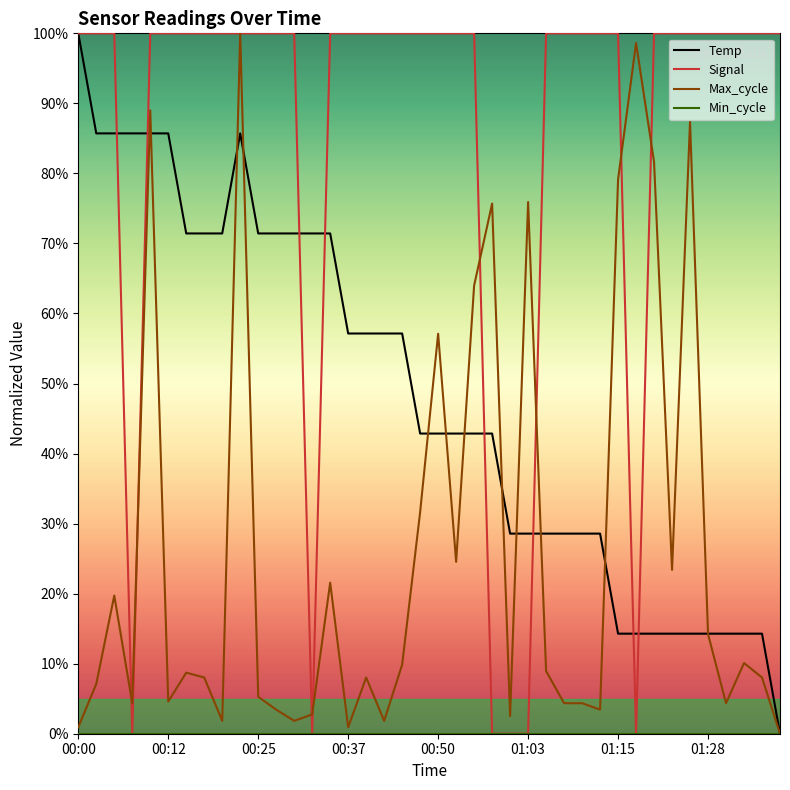

Which series has the largest total across all categories?

Signal